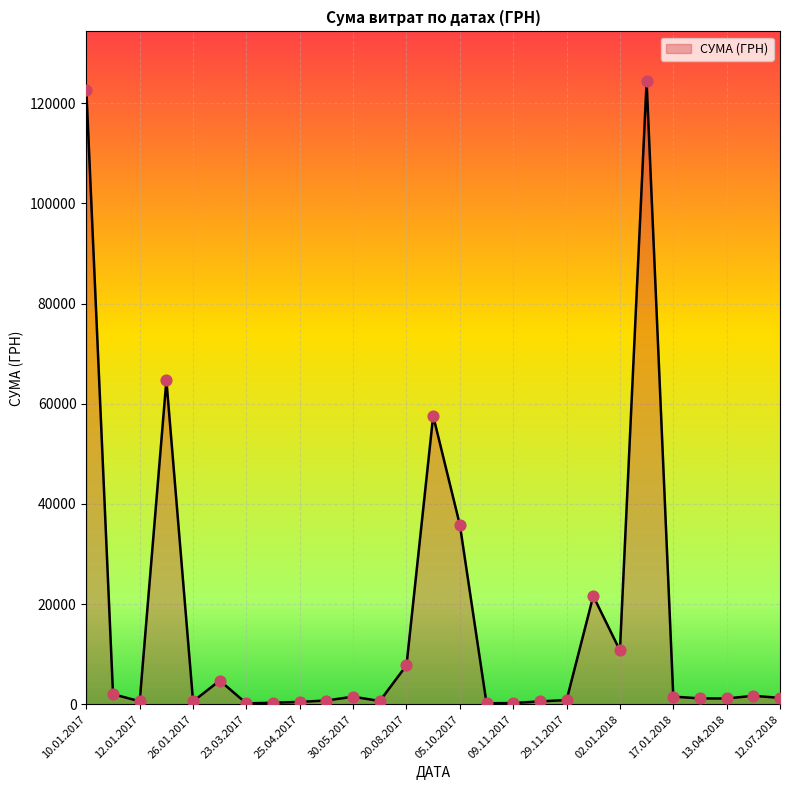

What is the difference between the maximum and minimum values?

124218.3